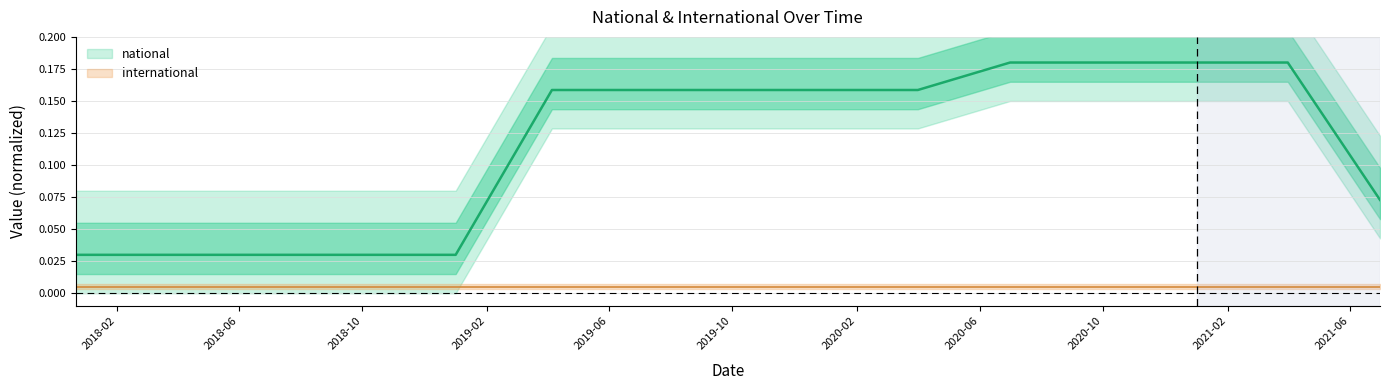

The chart shows a value of 0.0 at 2018-04-09. True or false?

False